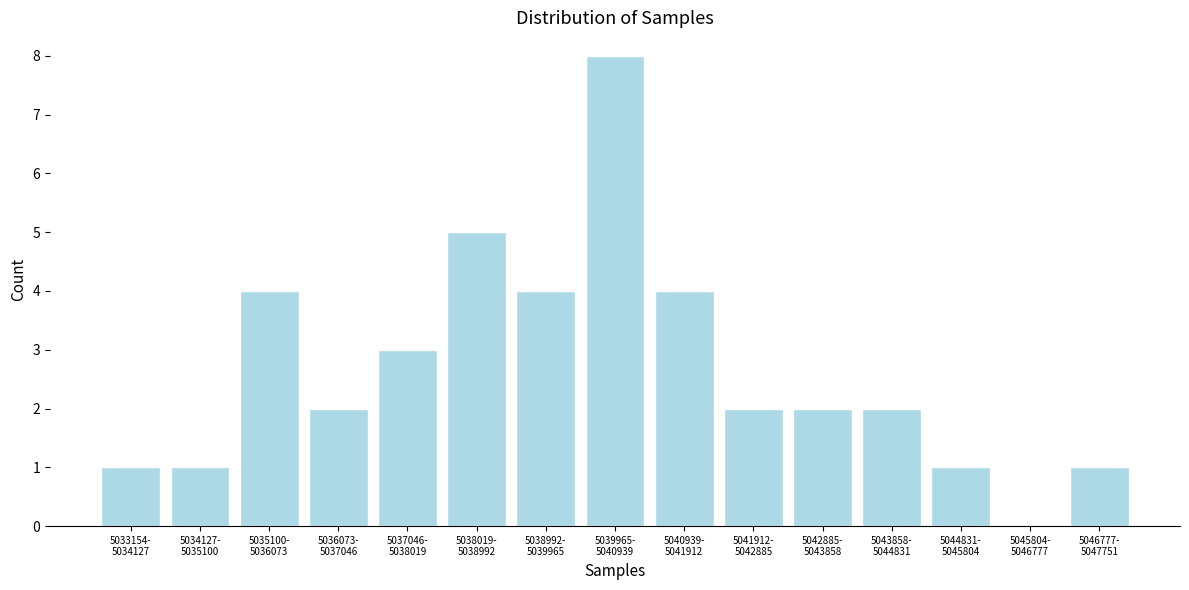

What is the sum of all values?

40